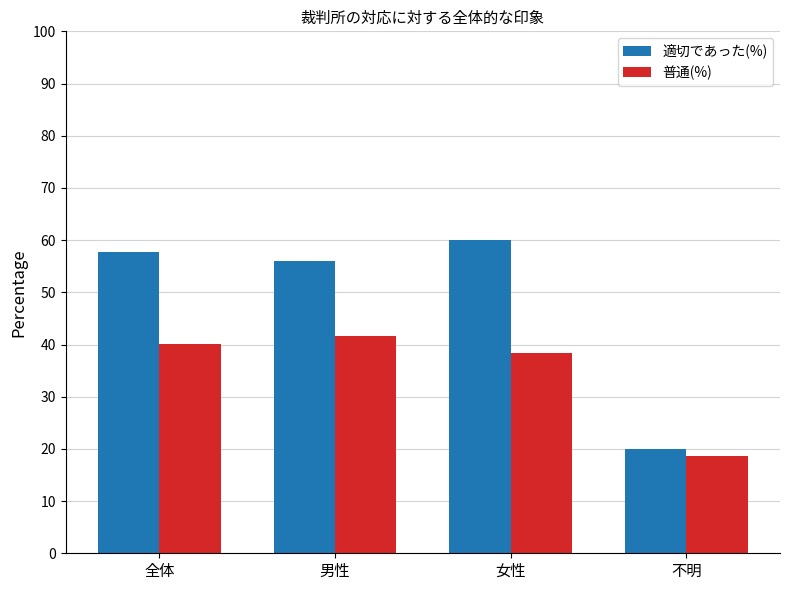

Where is 普通(%) nearest to the value 30?

女性